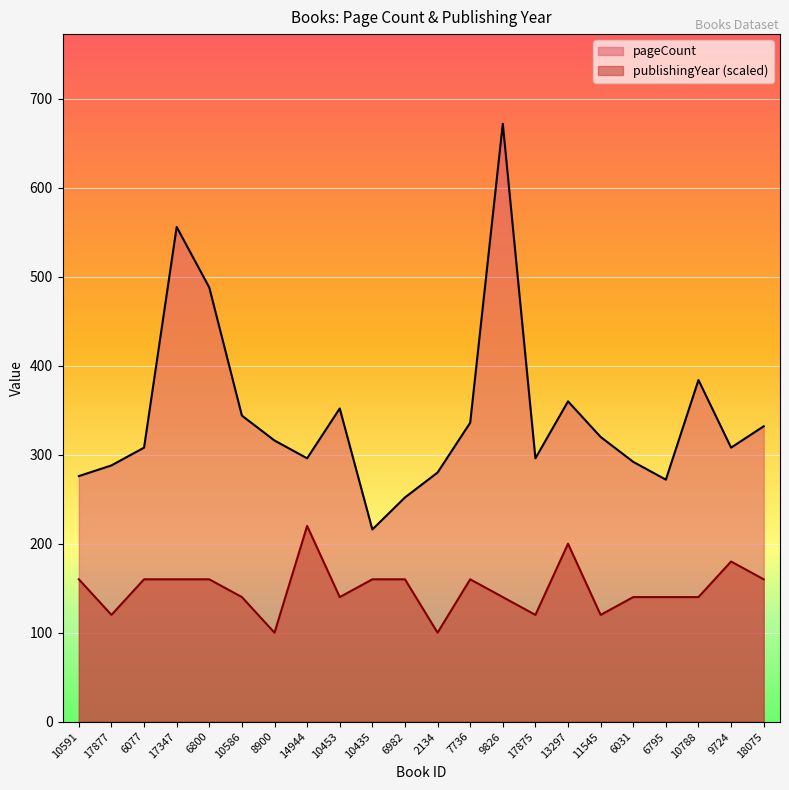

List the series in order of their peak value, highest first.

pageCount, publishingYear (scaled)